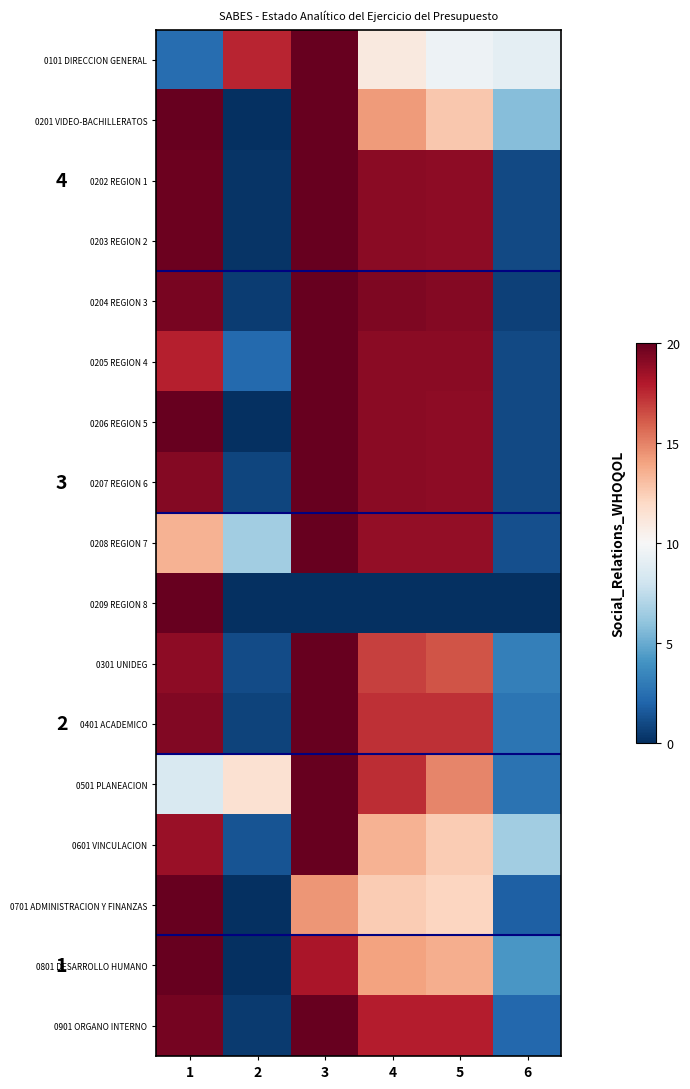

List the series in order of their peak value, highest first.

0101 DIRECCION GENERAL, 0201 VIDEO-BACHILLERATOS, 0202 REGION 1, 0203 REGION 2, 0204 REGION 3, 0205 REGION 4, 0206 REGION 5, 0207 REGION 6, 0208 REGION 7, 0209 REGION 8, 0301 UNIDEG, 0401 ACADEMICO, 0501 PLANEACION, 0601 VINCULACION, 0701 ADMINISTRACION Y FINANZAS, 0801 DESARROLLO HUMANO, 0901 ORGANO INTERNO